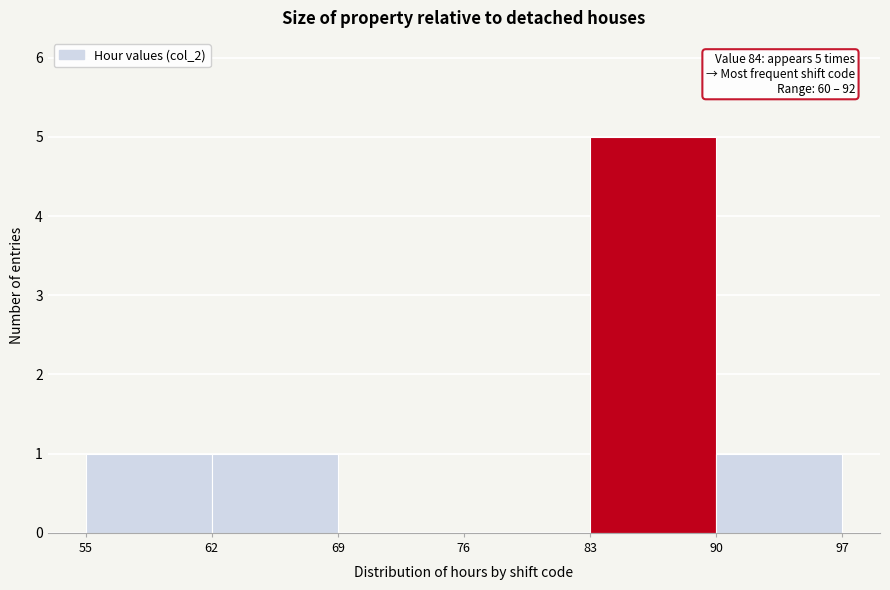

Which range on the x-axis has the tallest bar?

83 to 90